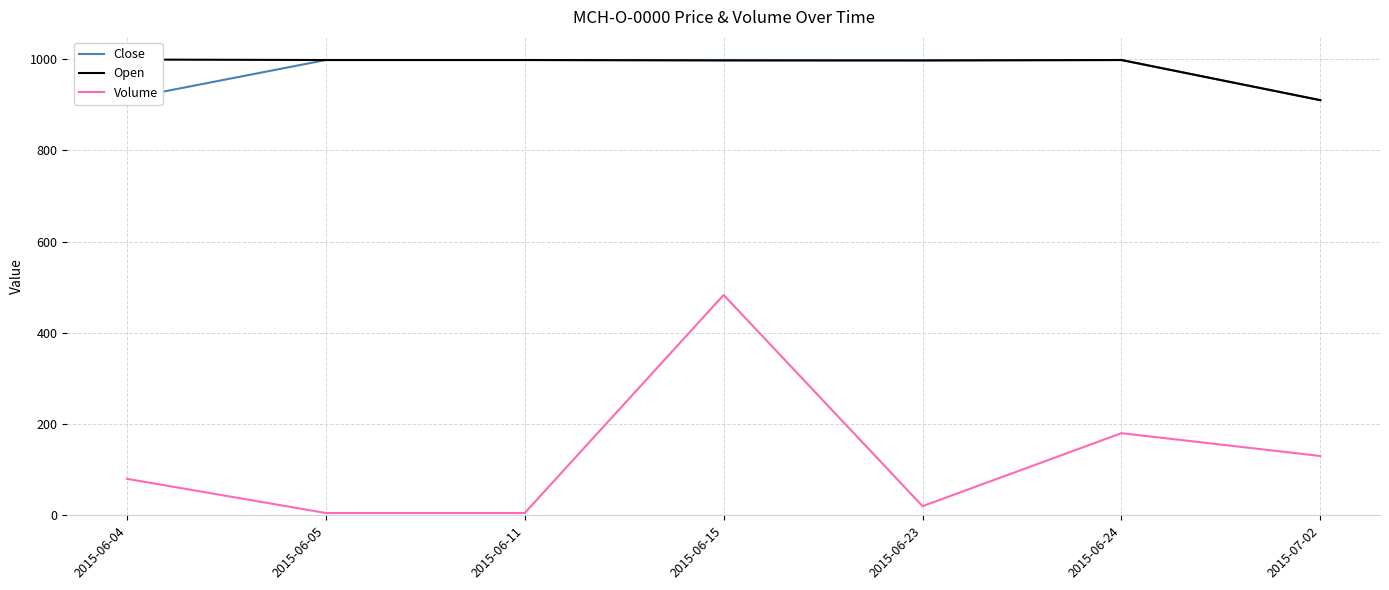

Does the chart have visible grid lines?

Yes